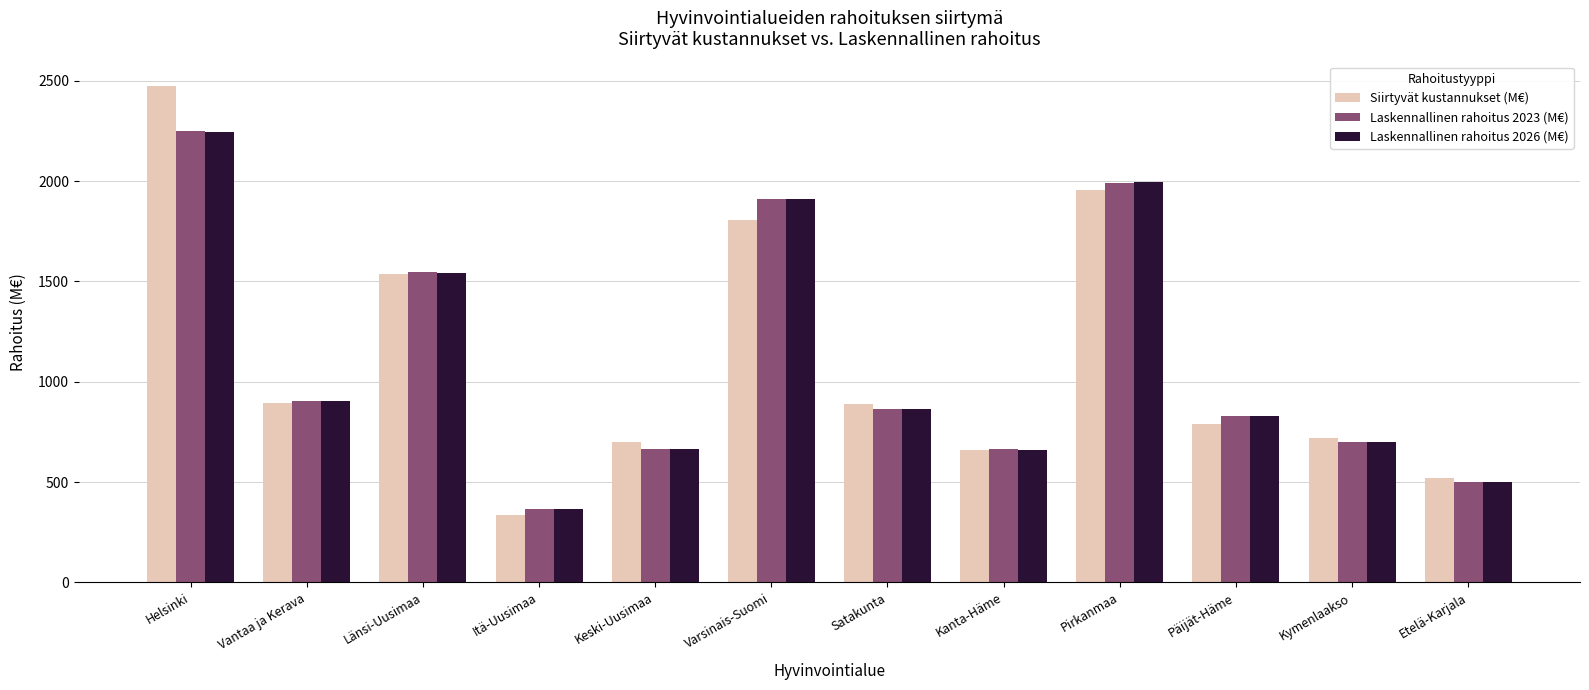

What is the sum of all Siirtyvät kustannukset (M€) values?

13283.9